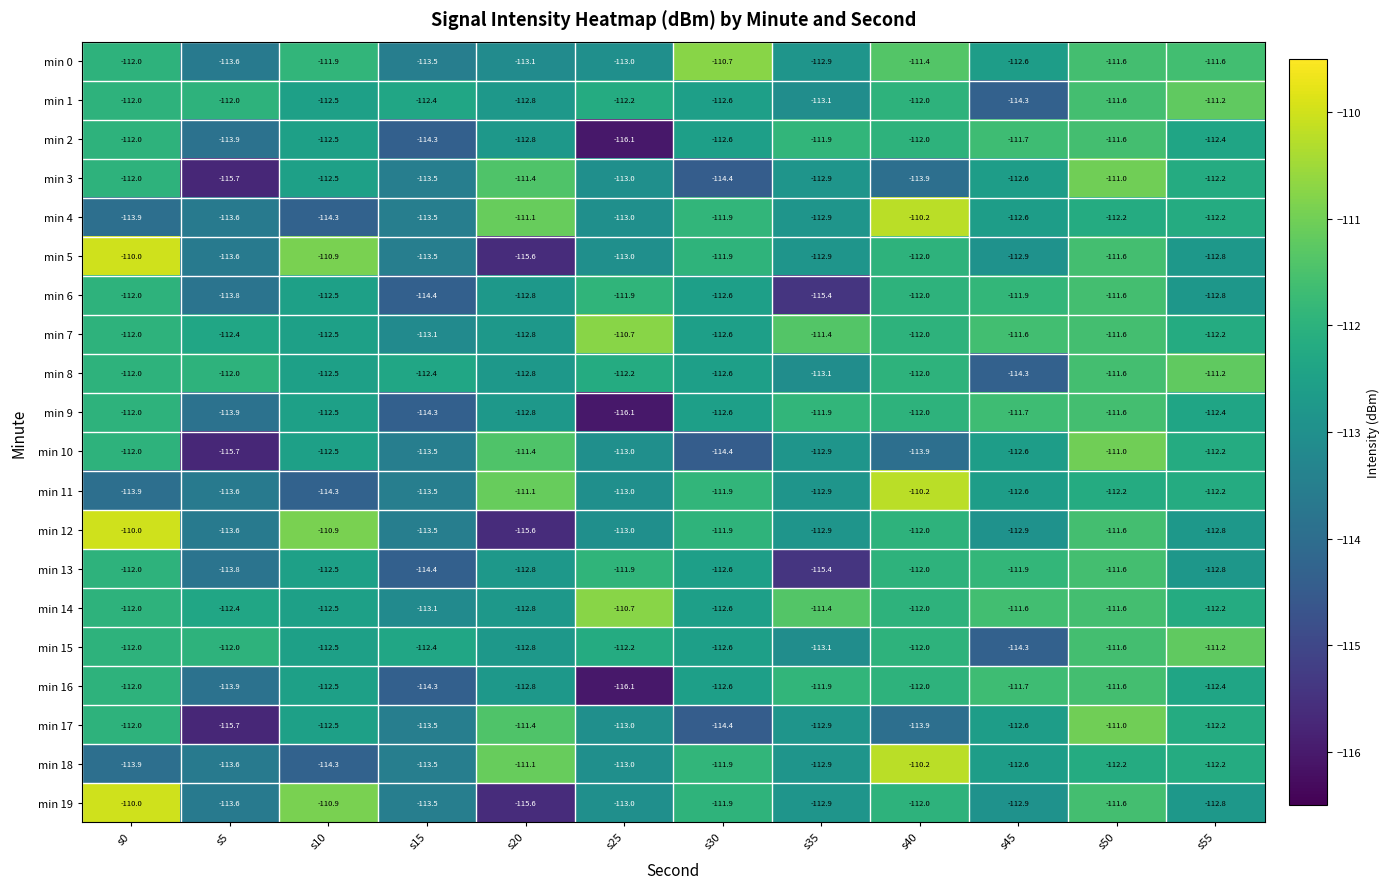

Is it true that min 1 equals -112.2 at s25?

True